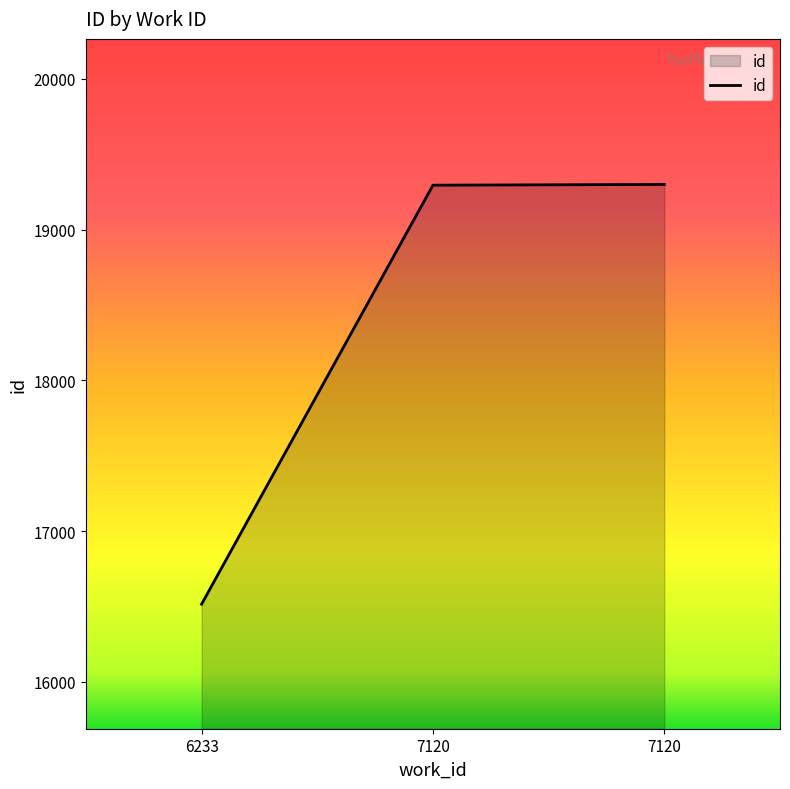

How many categories are shown in the chart?

3